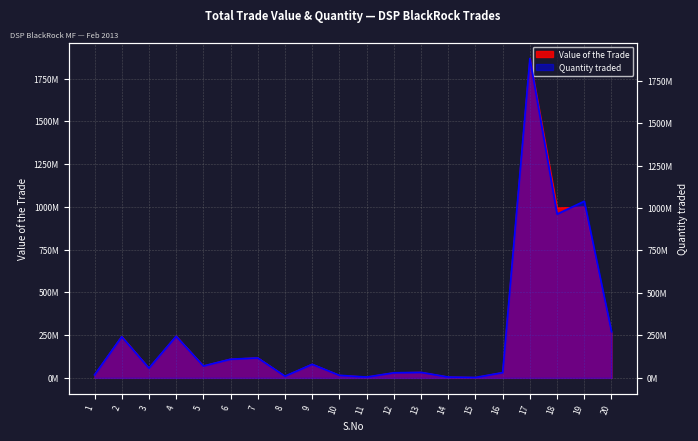

At which category does Value of the Trade reach its first local peak?

2